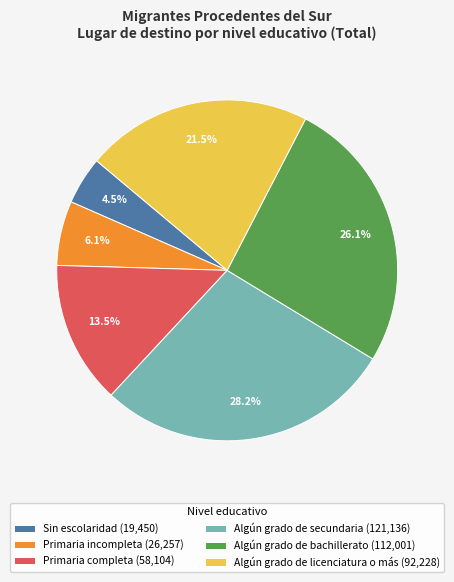

Which slice is the smallest?

Sin escolaridad